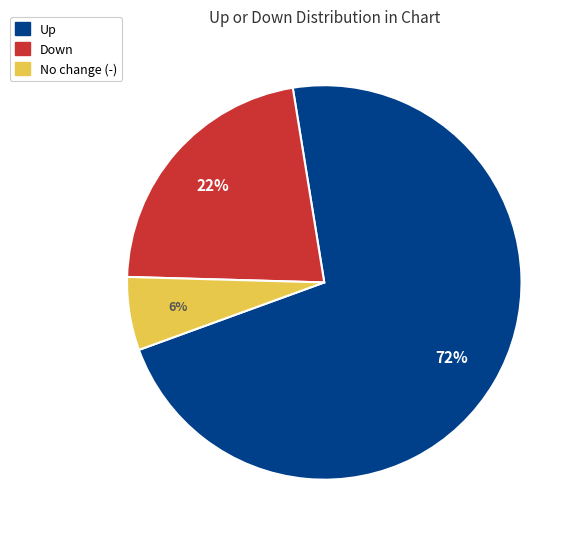

To the nearest percent, what is the difference between the largest and smallest slice percentages?

66%